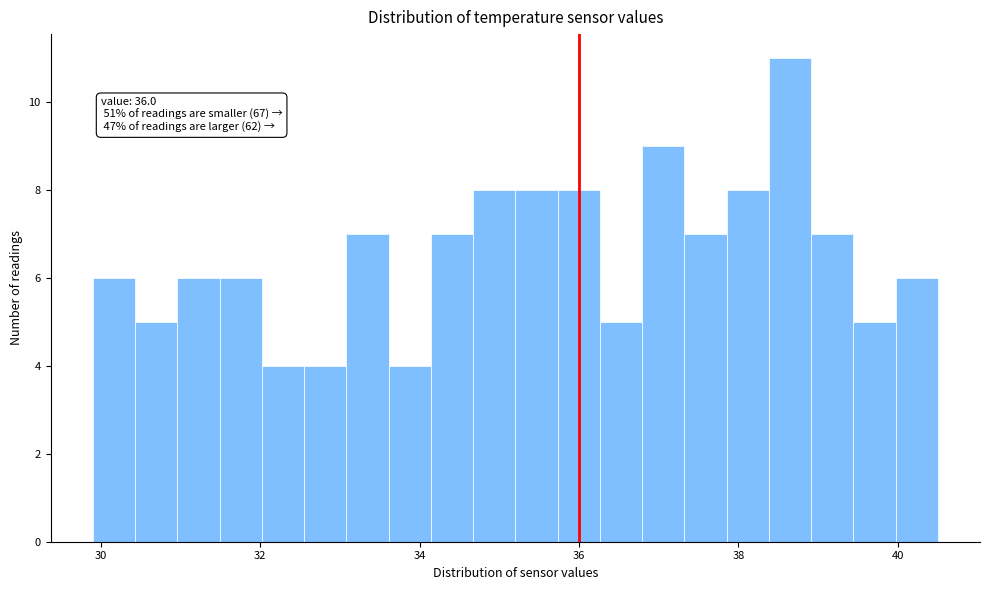

Read against the x-axis, roughly where is the centre of the tallest bar?

38.6